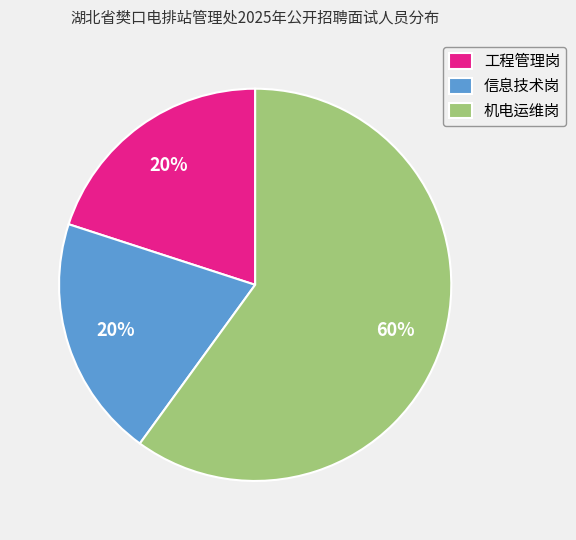

Which slice is the largest?

机电运维岗